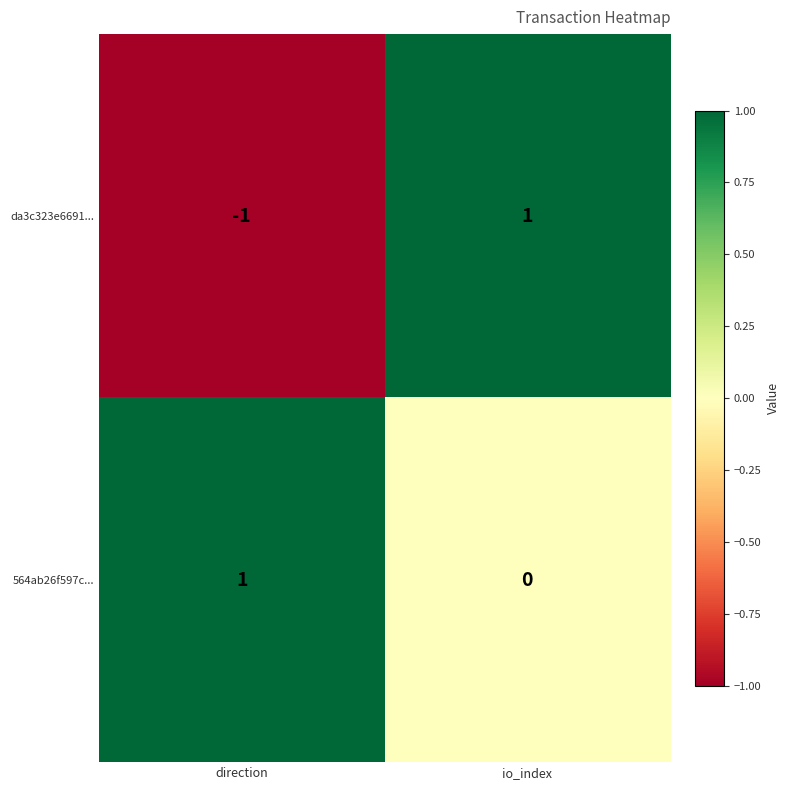

List the series in order of their overall mean, highest first.

564ab26f597c..., da3c323e6691...